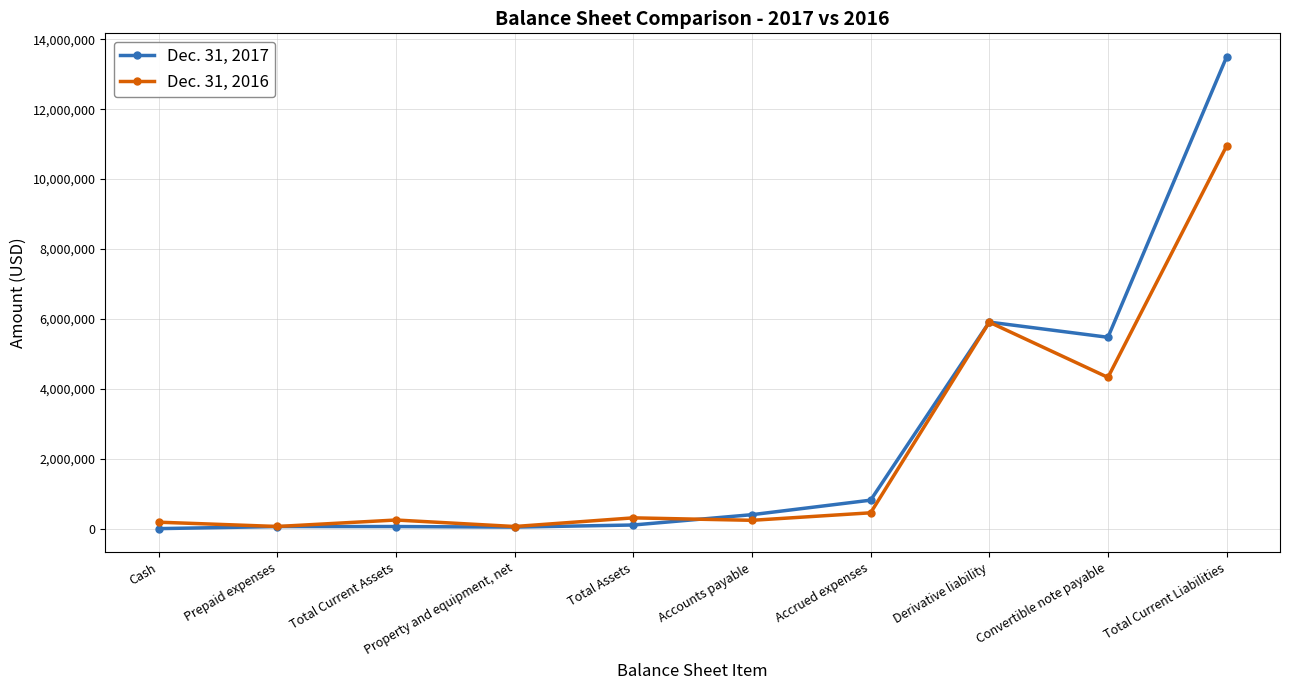

How many lines are shown in the chart?

2